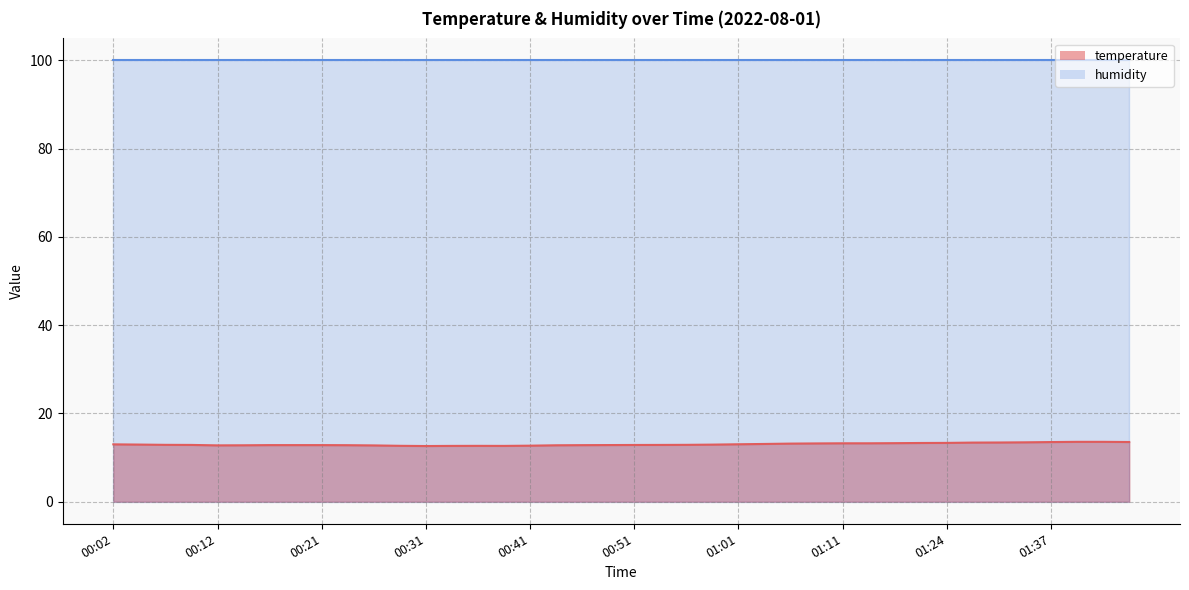

At which category does the chart reach its minimum across all series?

00:31